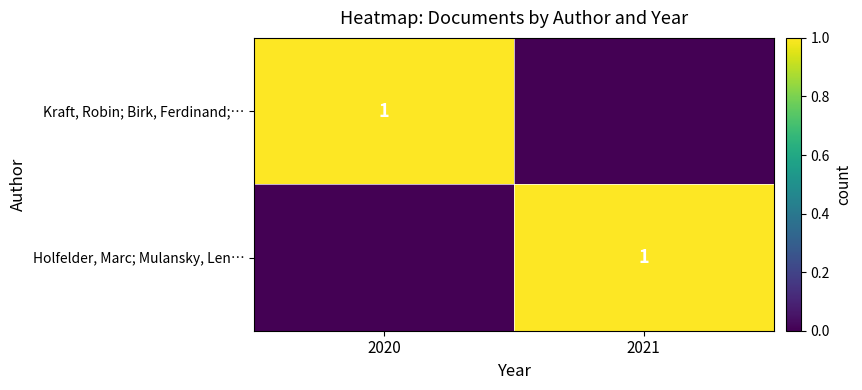

The Kraft, Robin; Birk, Ferdinand;… series shows 1 at 2020. True or false?

True